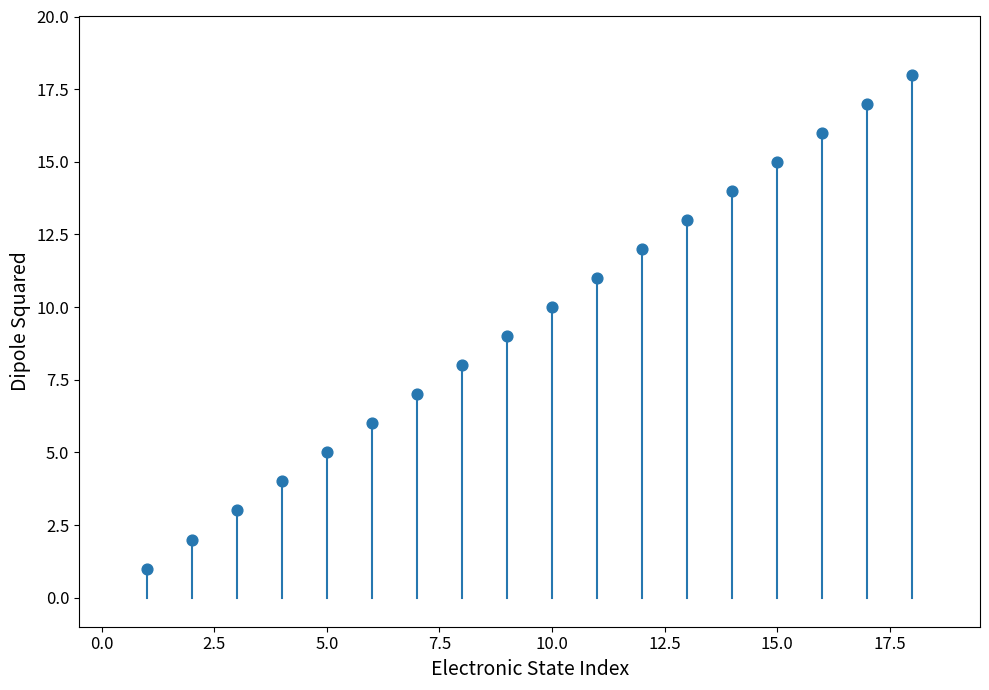

What is the range of X values (max minus min)?

17